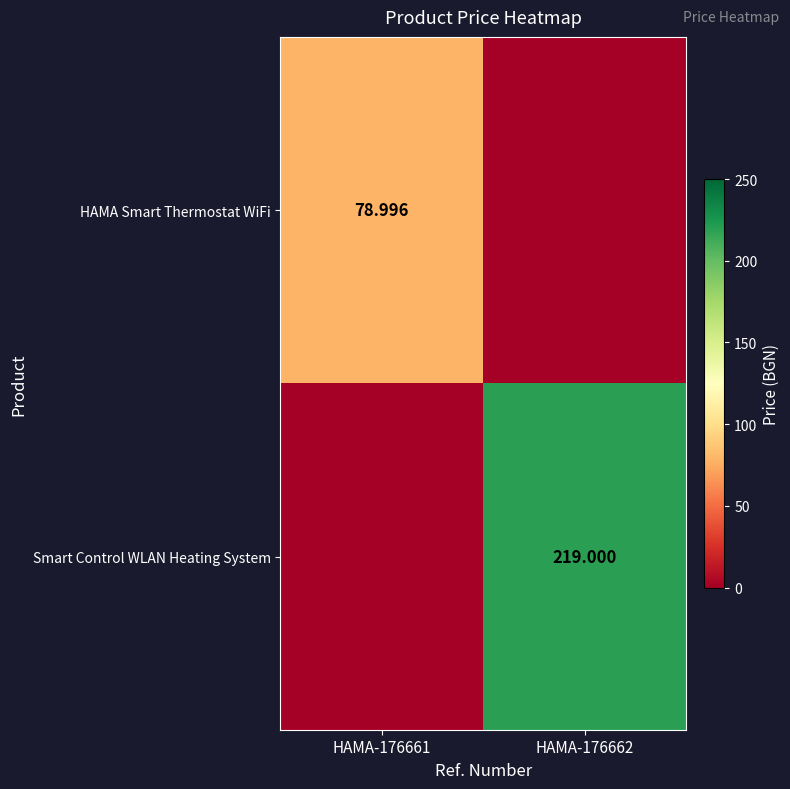

Between HAMA-176661 and HAMA-176662, which series saw the biggest shift?

Smart Control WLAN Heating System